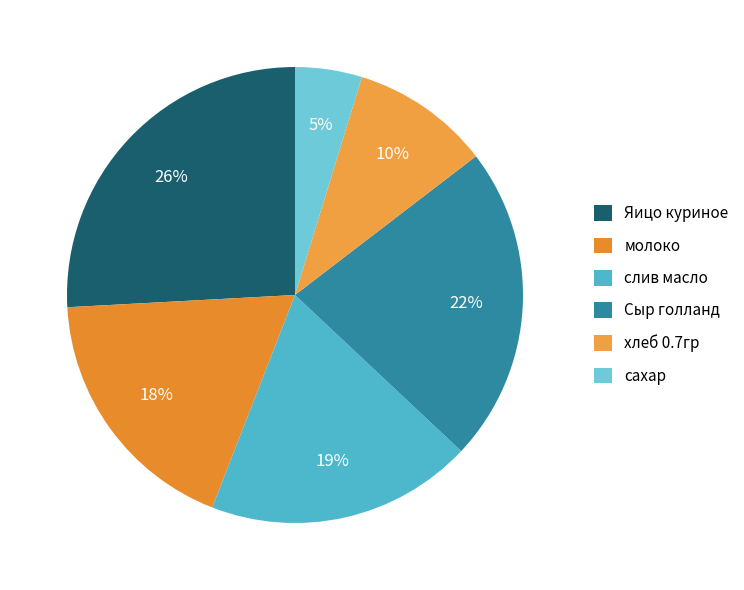

Does any single category account for the majority?

No